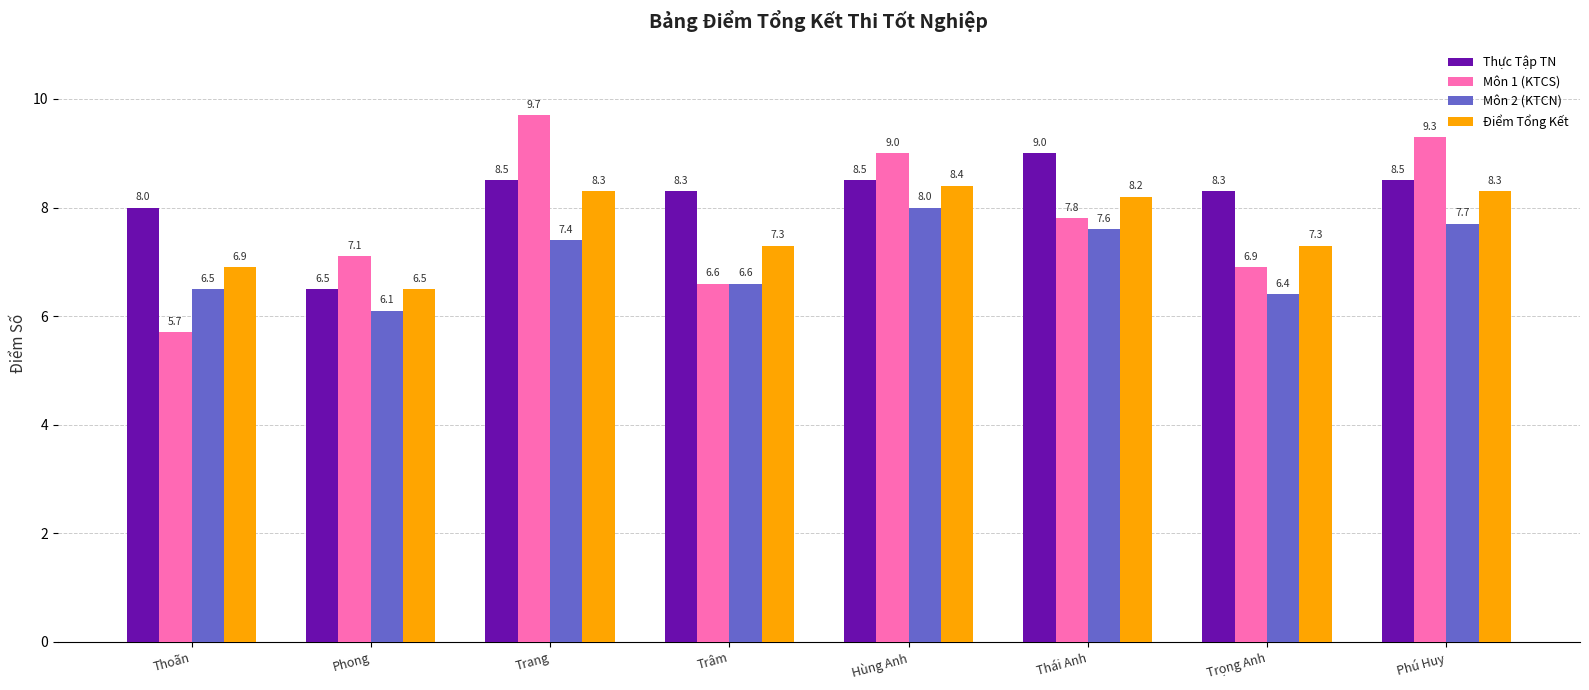

What is the maximum value shown in the chart?

9.7